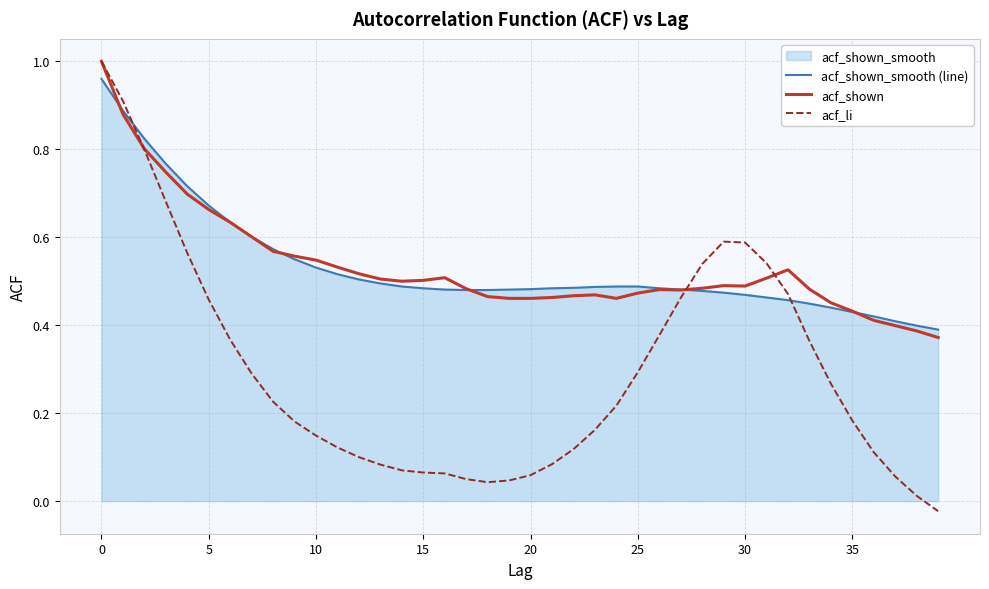

Count the number of categories in the chart.

40